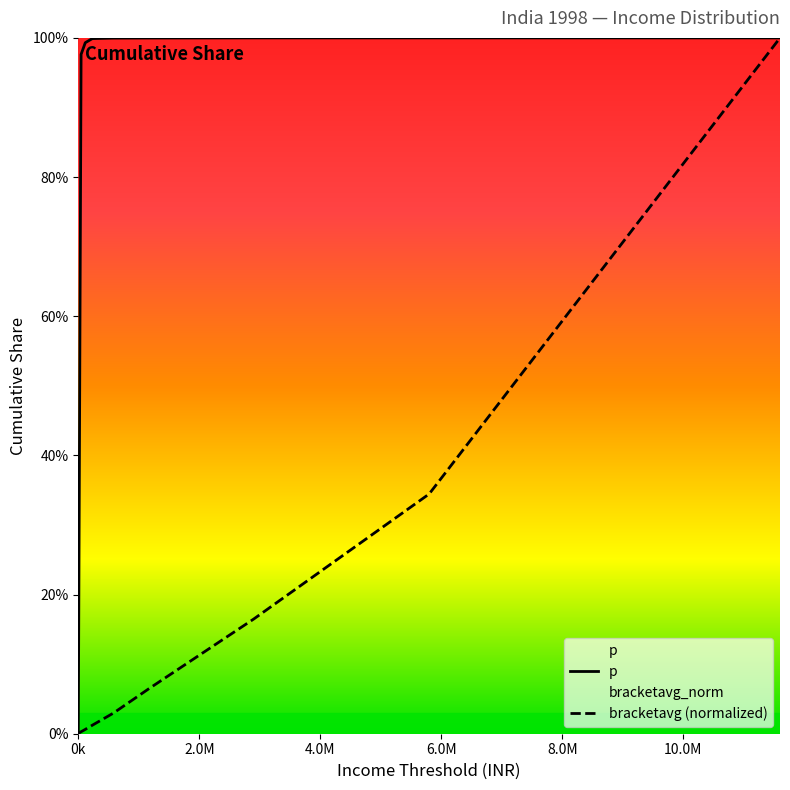

What is the difference between the maximum and minimum values in the bracketavg series?

1.0